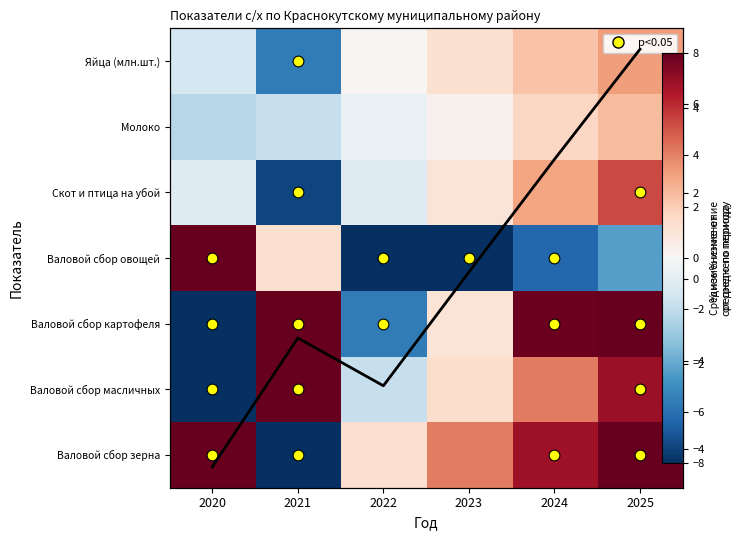

At which category is the sum across all series the highest?

2025